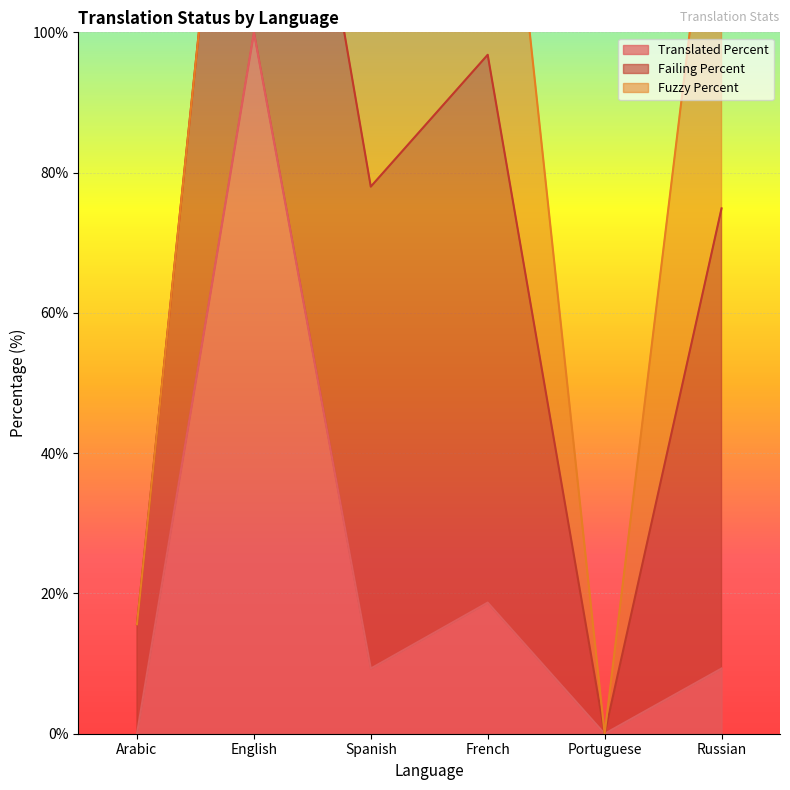

Which category has the highest value in the Translated Percent series?

English